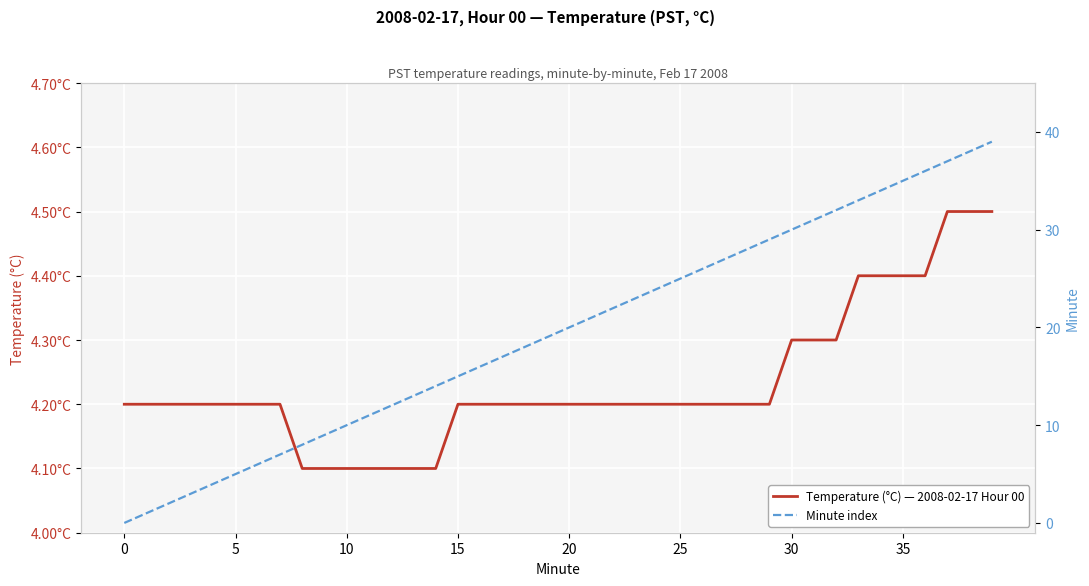

Is it true that Temperature (°C) — 2008-02-17 Hour 00 equals 4.2 at 25?

True